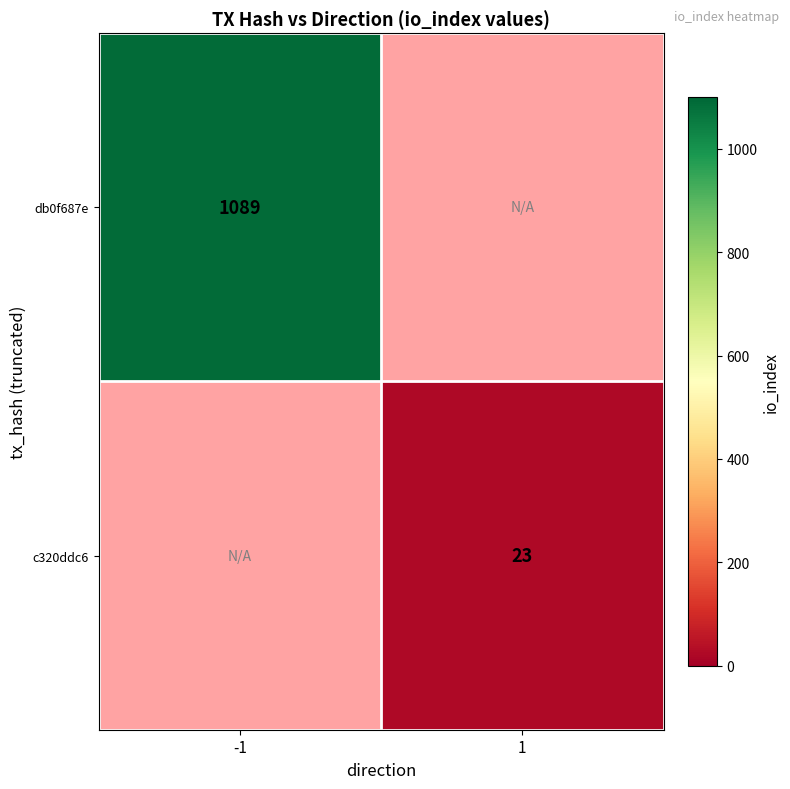

The c320ddc6 series shows 23 at 1. True or false?

True